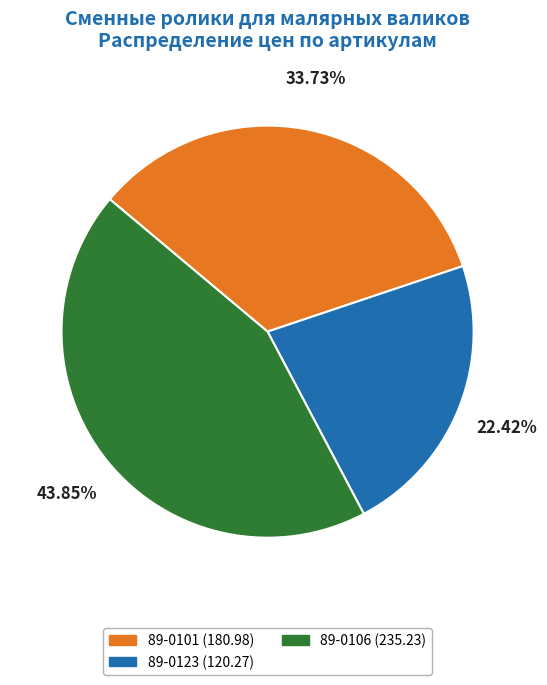

Is it true that 89-0101 is 26% of the pie?

False